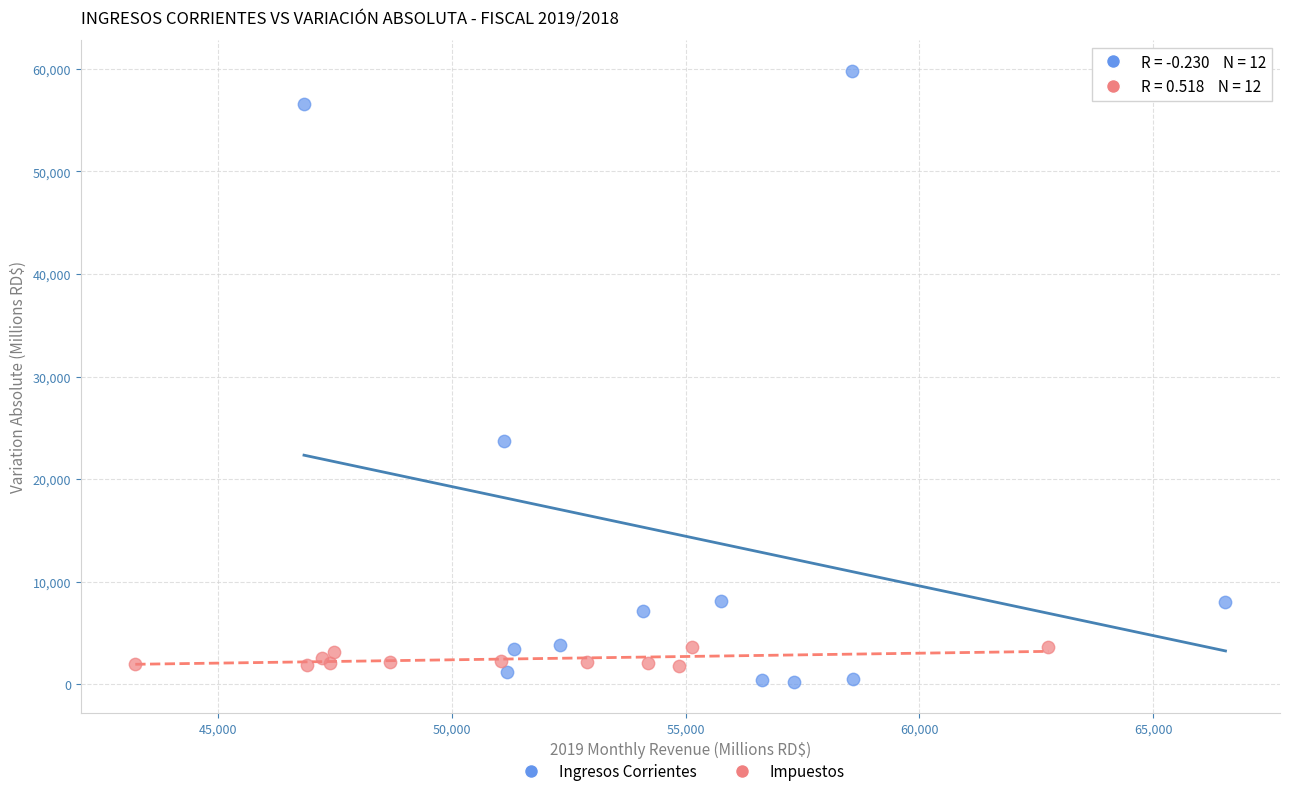

Which series reaches the maximum Y coordinate?

Ingresos Corrientes